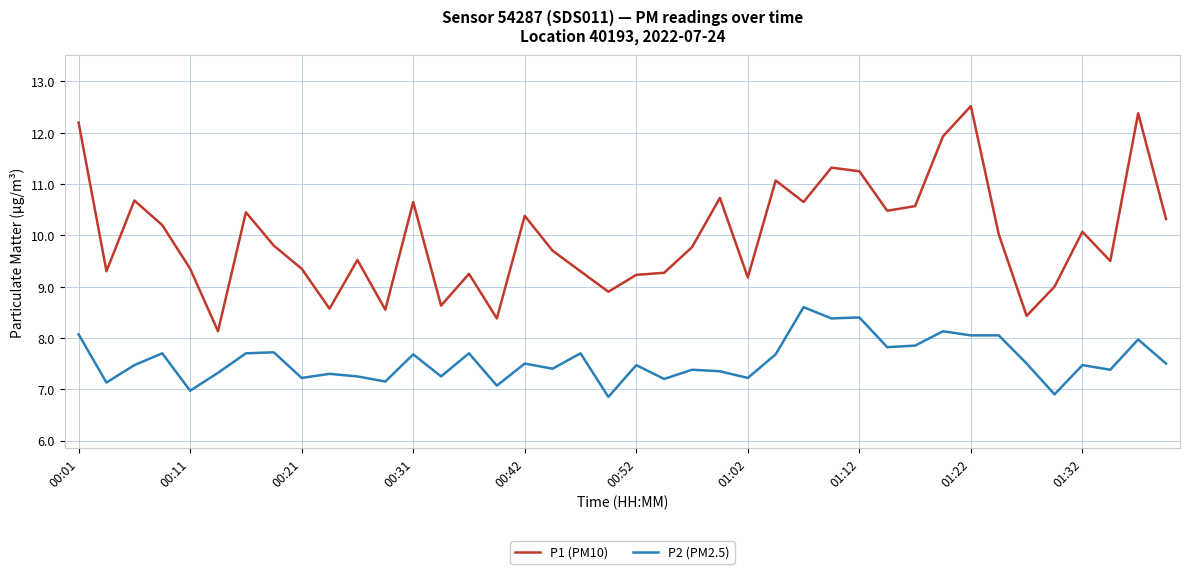

Which series has the largest total across all categories?

P1 (PM10)